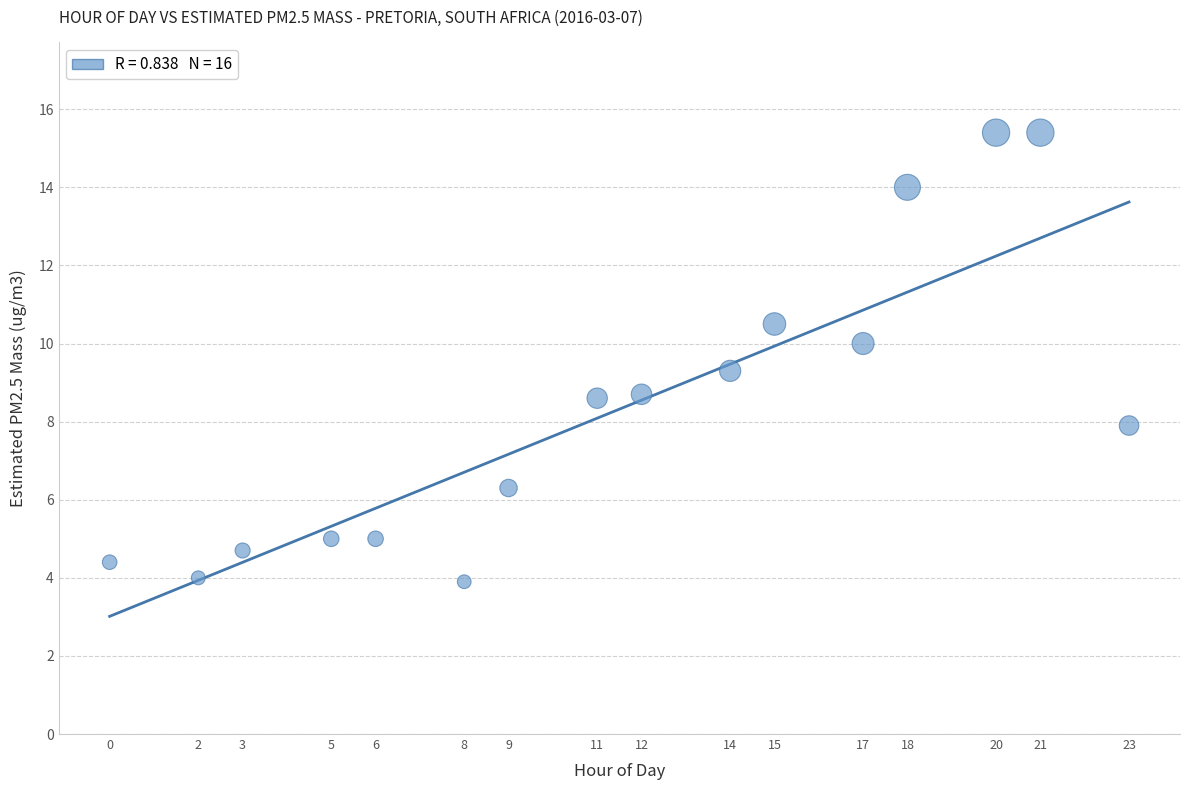

List the coordinates of all points as (X, Y) pairs, reading left to right.

(0.0, 4.4)  (2.0, 4.0)  (3.0, 4.7)  (5.0, 5.0)  (6.0, 5.0)  (8.0, 3.9)  (9.0, 6.3)  (11.0, 8.6)  (12.0, 8.7)  (14.0, 9.3)  (15.0, 10.5)  (17.0, 10.0)  (18.0, 14.0)  (20.0, 15.4)  (21.0, 15.4)  (23.0, 7.9)